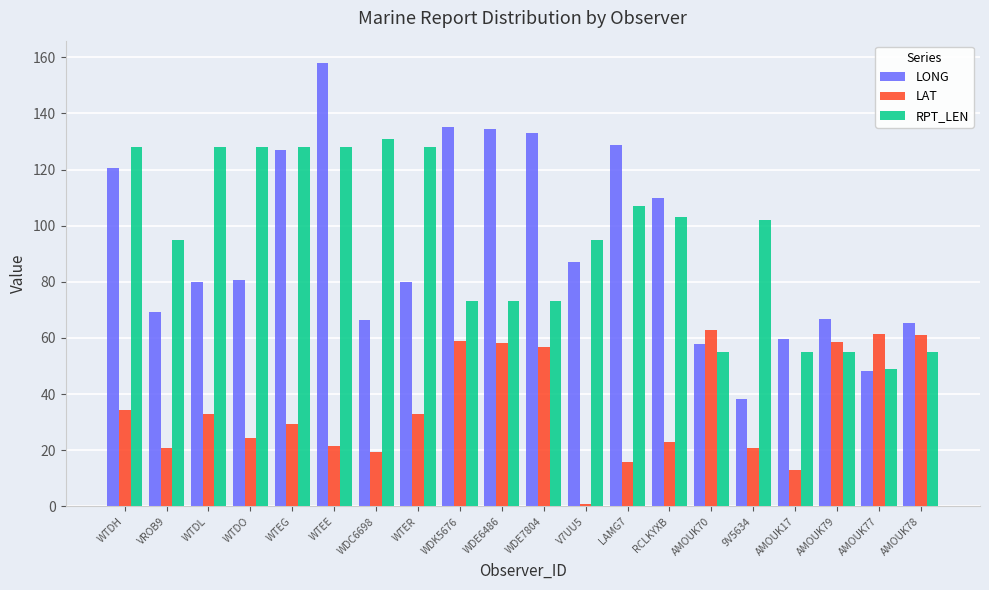

True or false: RPT_LEN has a value of 59.9 at LAMG7.

False